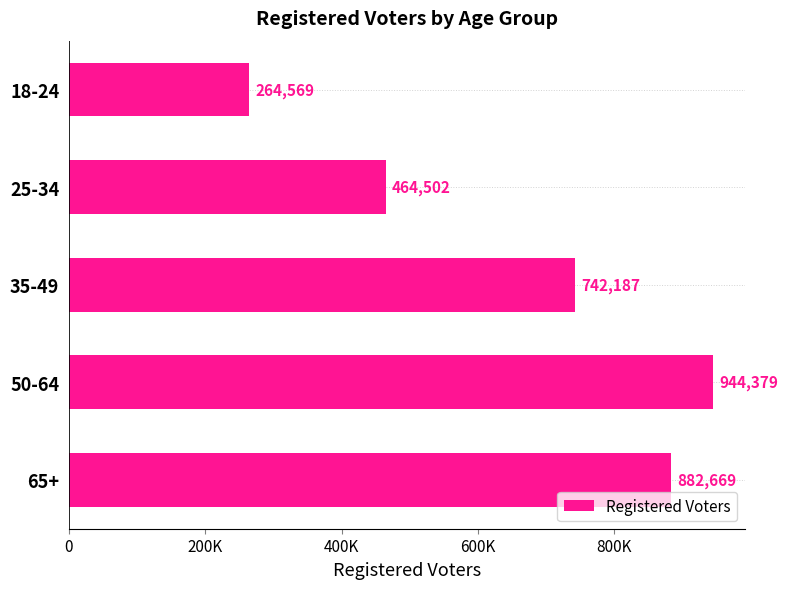

Does the chart contain any negative values?

No